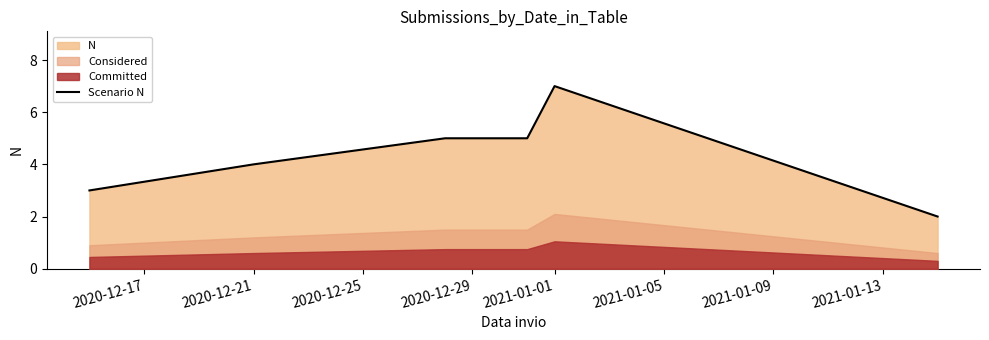

True or false: Scenario N has a value of 6 at 2020-12-21.

False